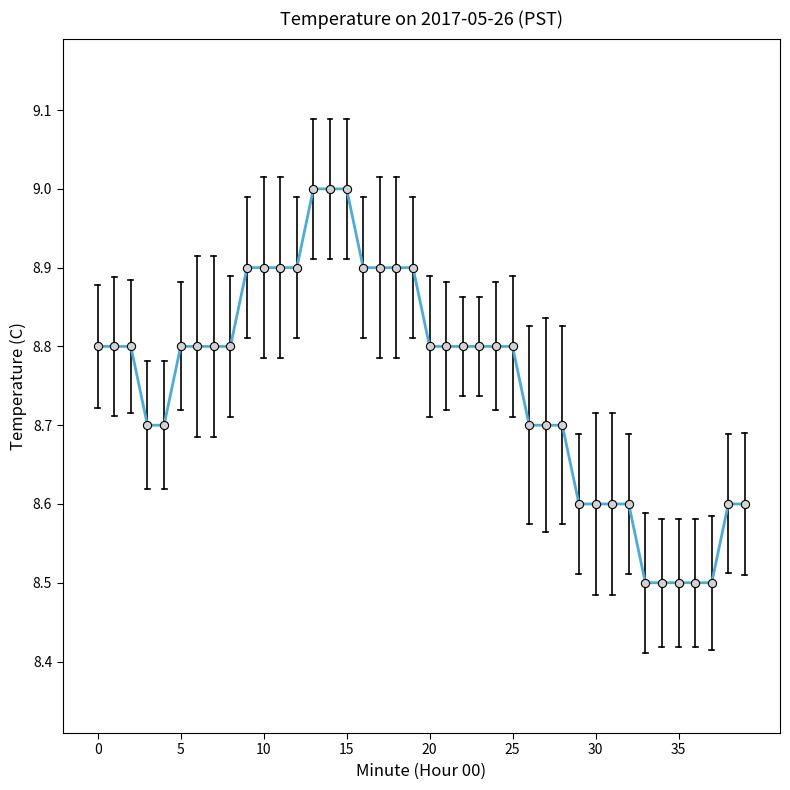

What is the maximum value shown in the chart?

9.0